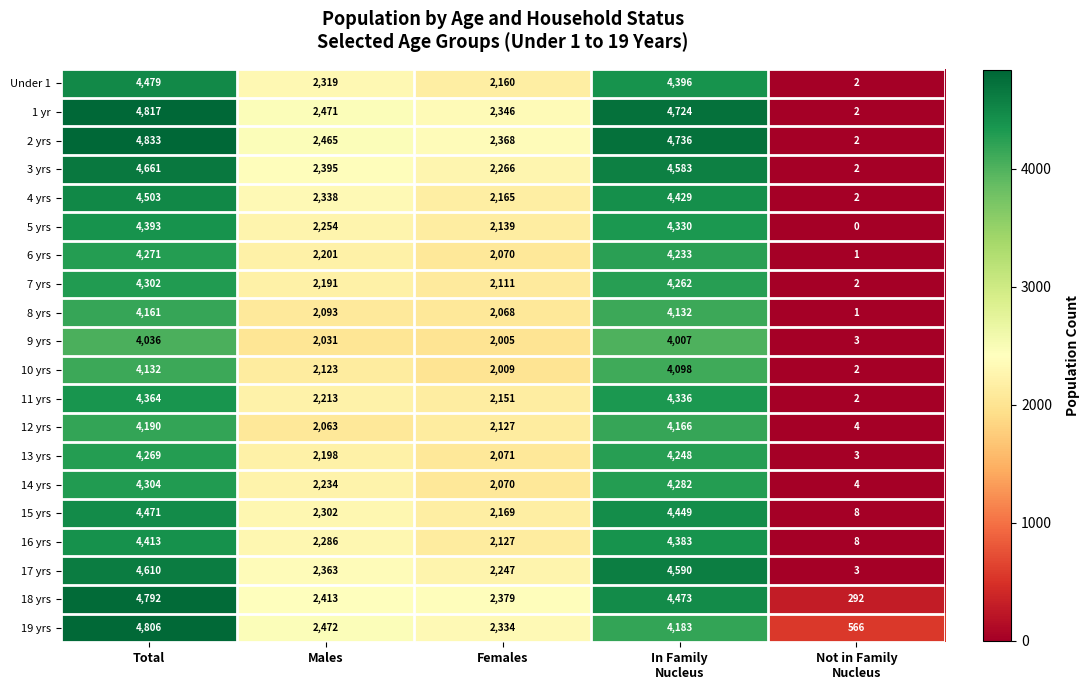

How many data points does each series have?

5